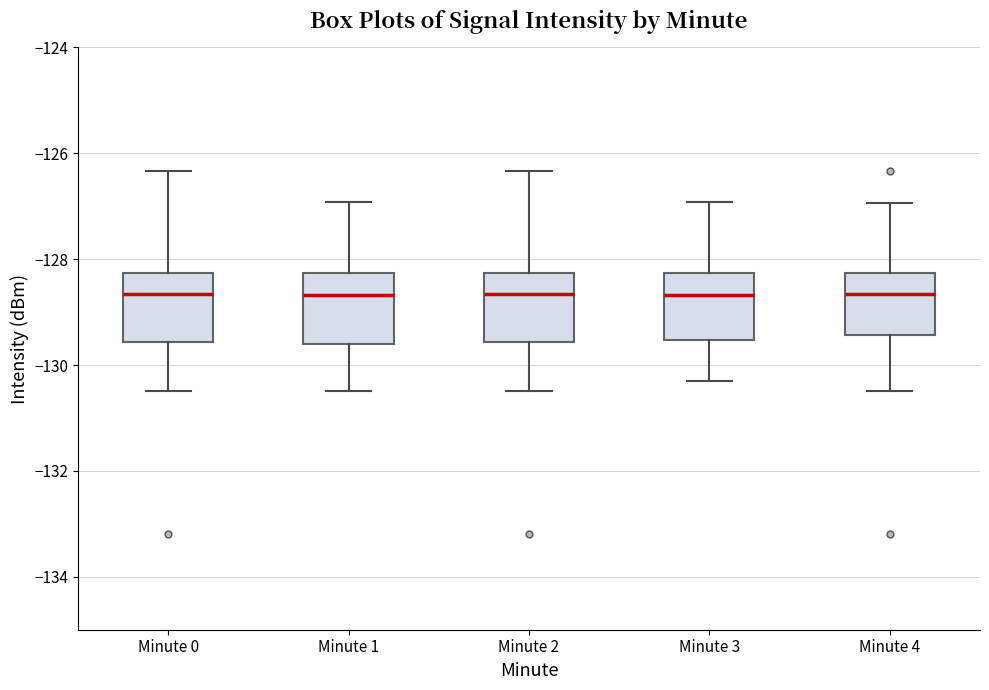

Where is the upper edge of the box for Minute 2 on the y-axis? The values are not printed on the chart, so give them approximately, as read against the axis.

-128.2